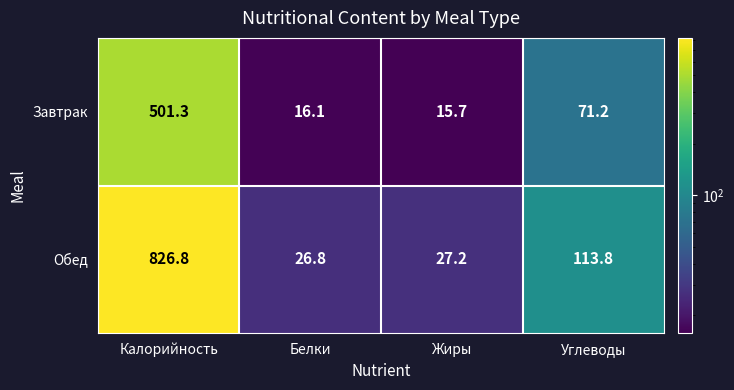

Reading left to right, extract all data points from this chart.

Завтрак: Калорийность=501.3	Белки=16.1	Жиры=15.7	Углеводы=71.2
Обед: Калорийность=826.8	Белки=26.8	Жиры=27.2	Углеводы=113.8